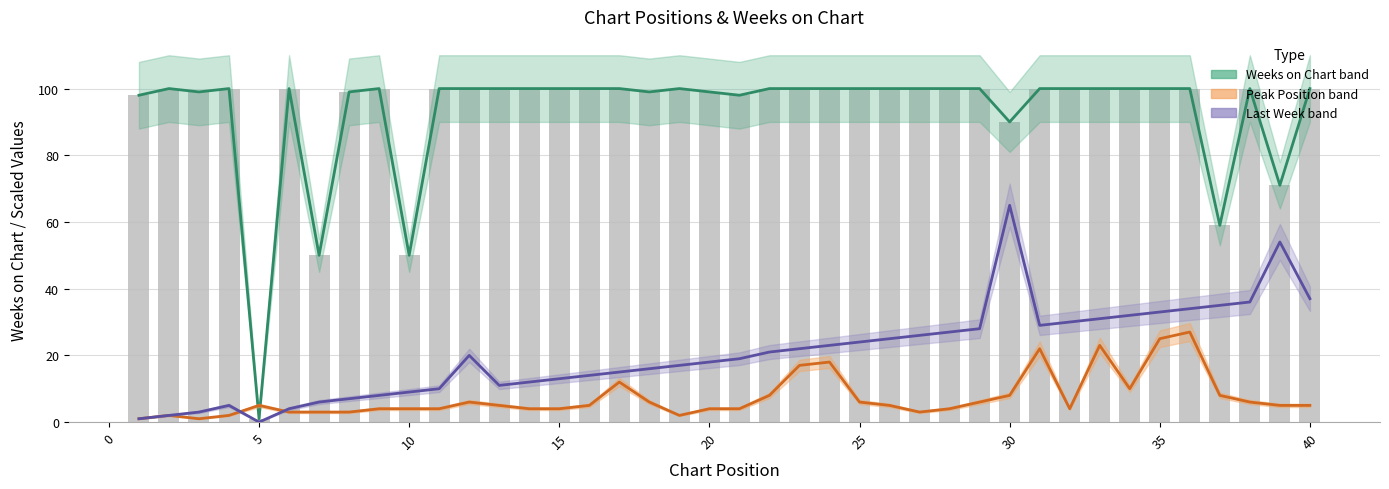

Does the chart contain stacked bars?

No